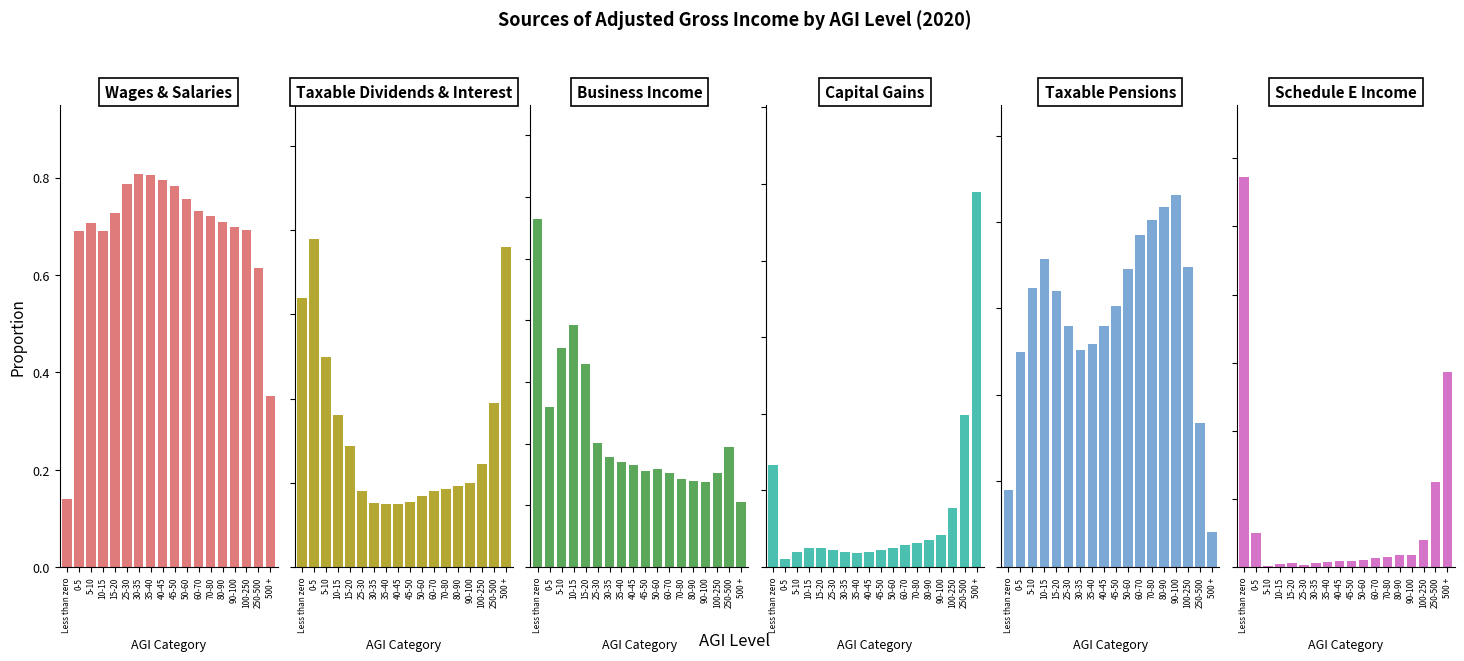

How many series are shown in this chart?

6